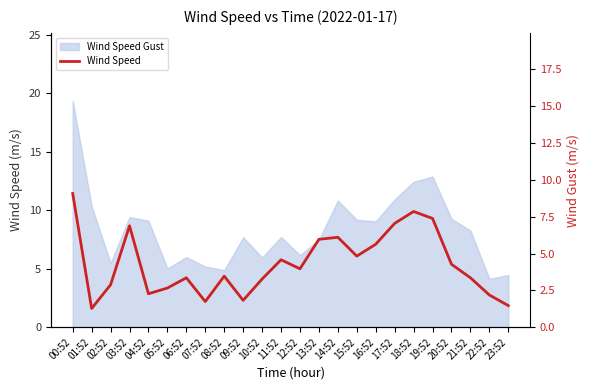

Count the number of categories in the chart.

24